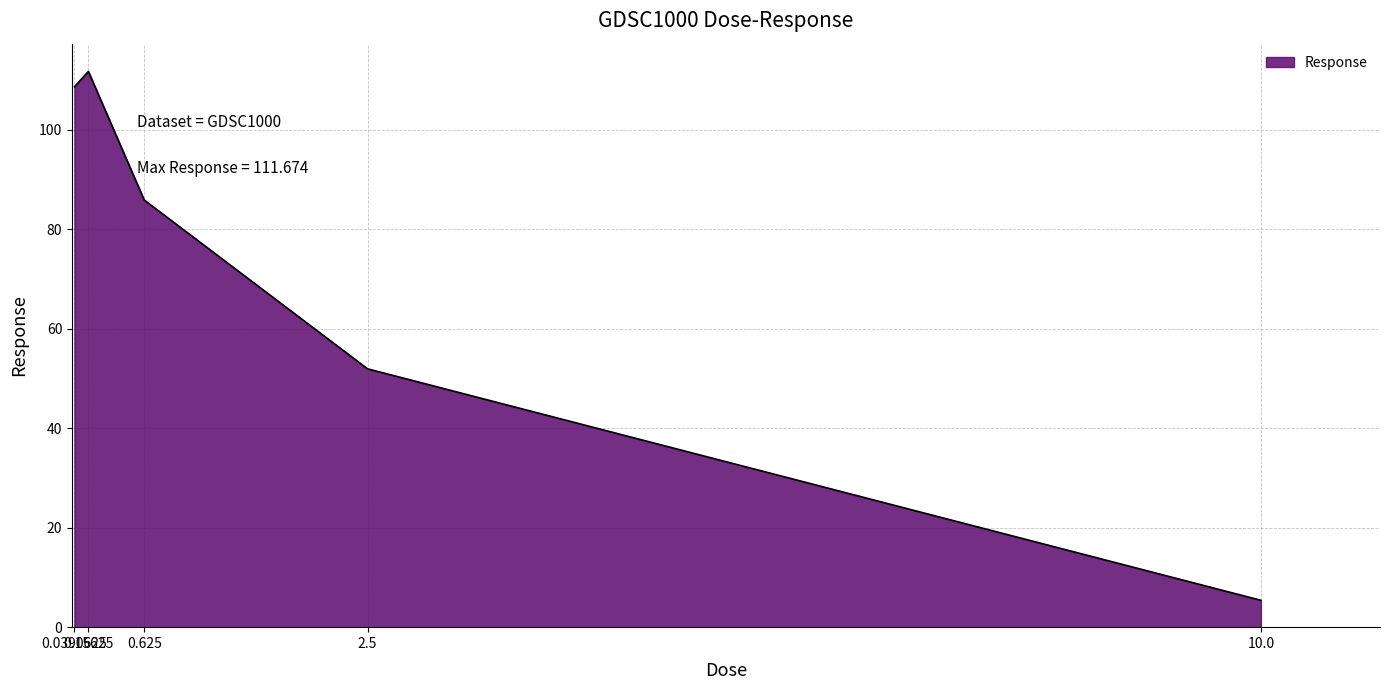

What is the average value?

72.7